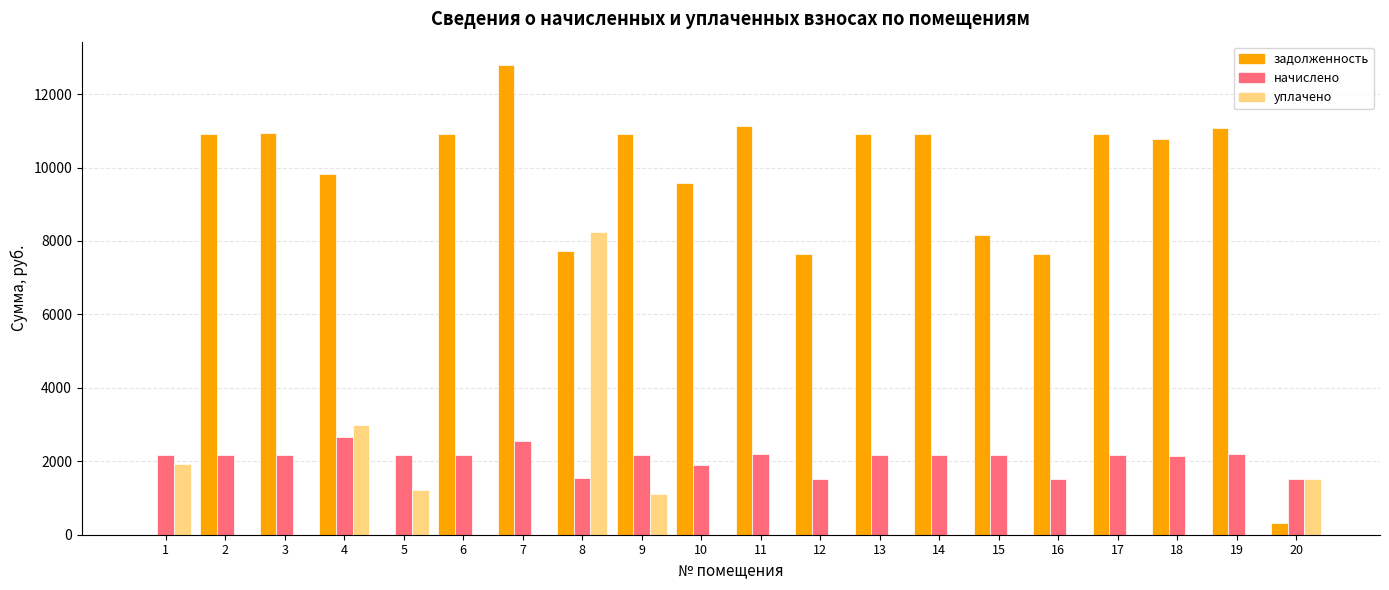

What is the greatest value displayed?

12788.6